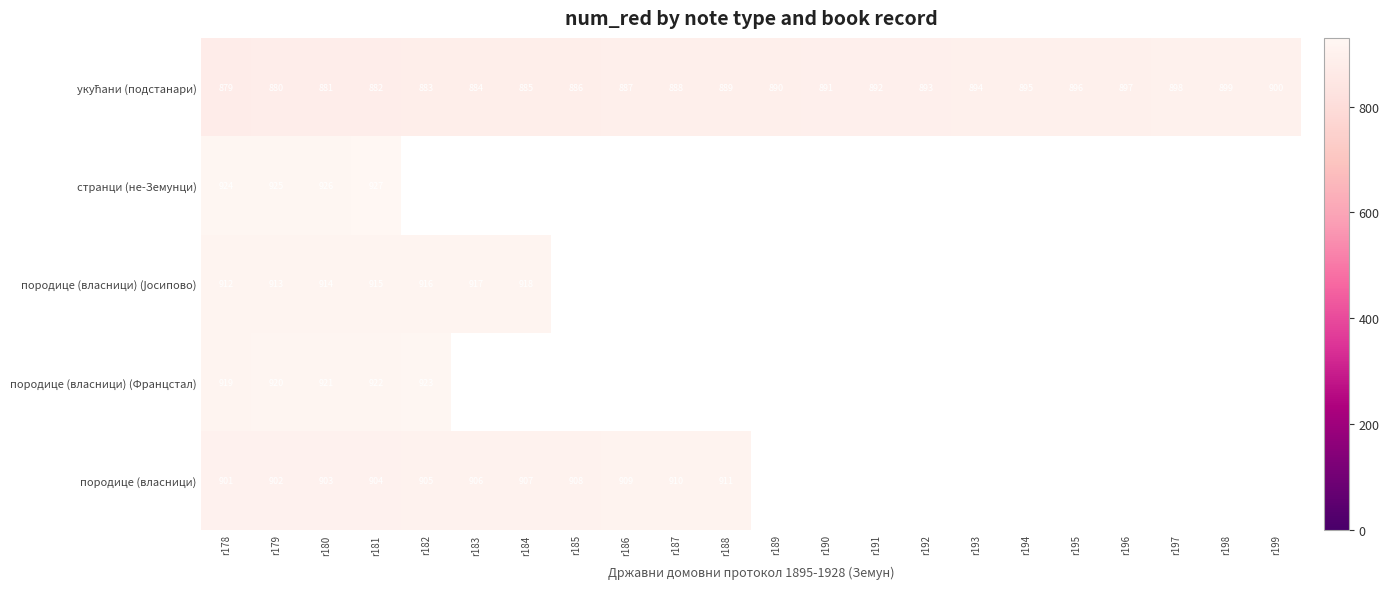

How many values in the укућани (подстанари) series exceed 890?

10